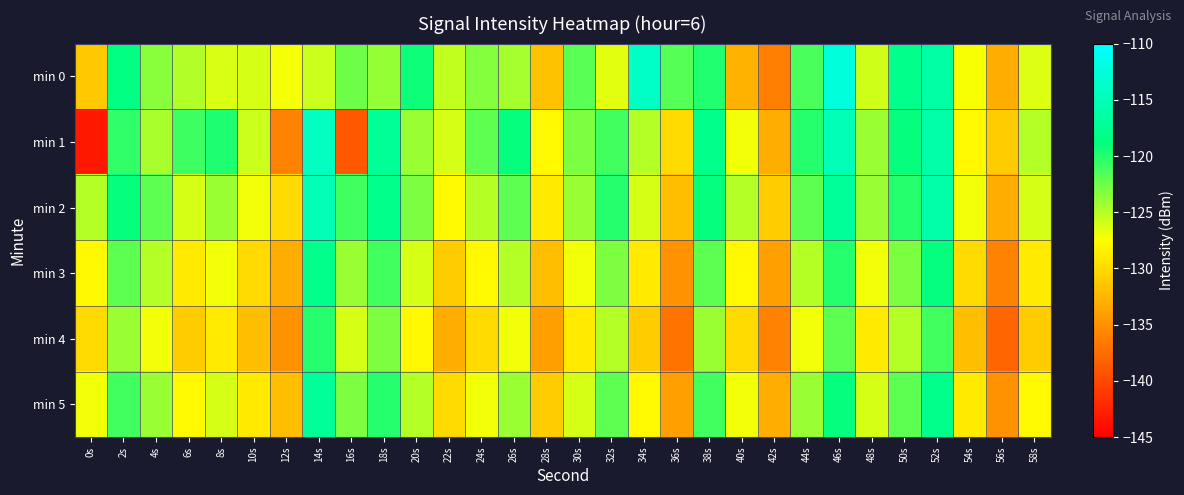

Which label corresponds to the smallest value in the chart?

0s